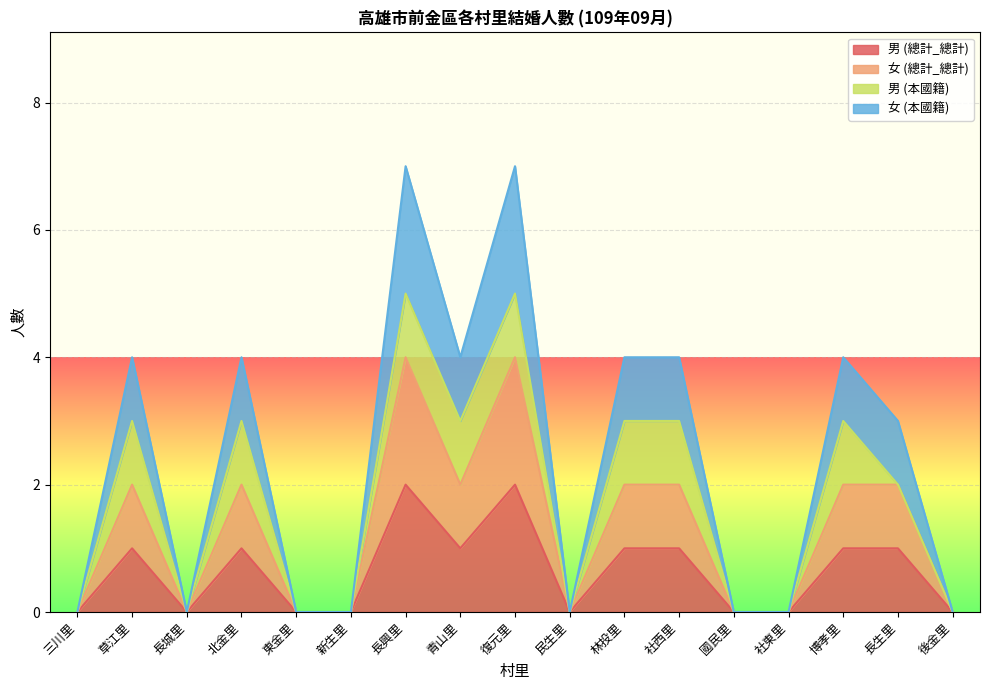

The value of 女 (本國籍) at 博孝里 is 4. True or false?

True